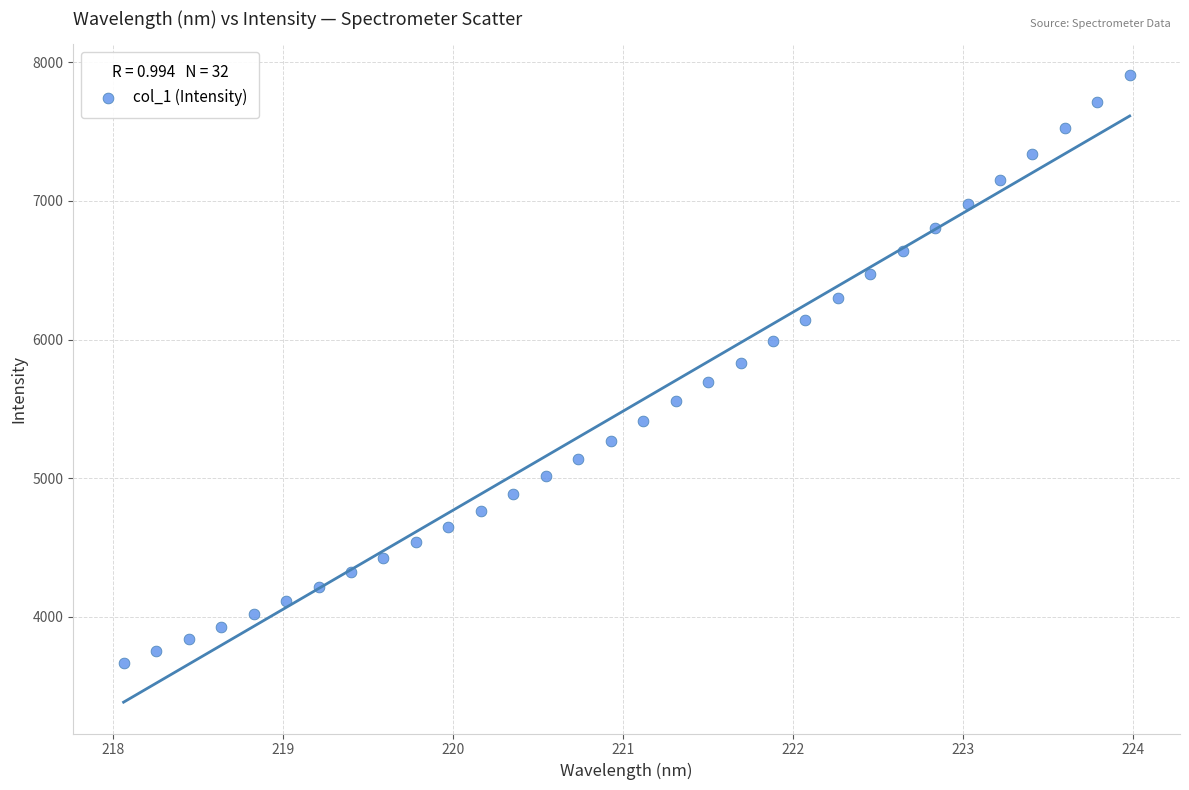

What is the range of X values (max minus min)?

5.9